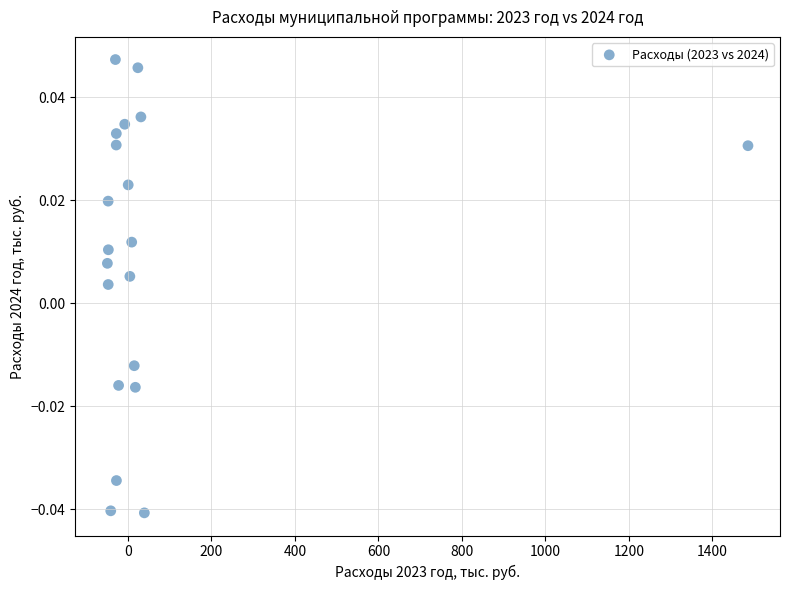

What is the range of X values (max minus min)?

1534.7